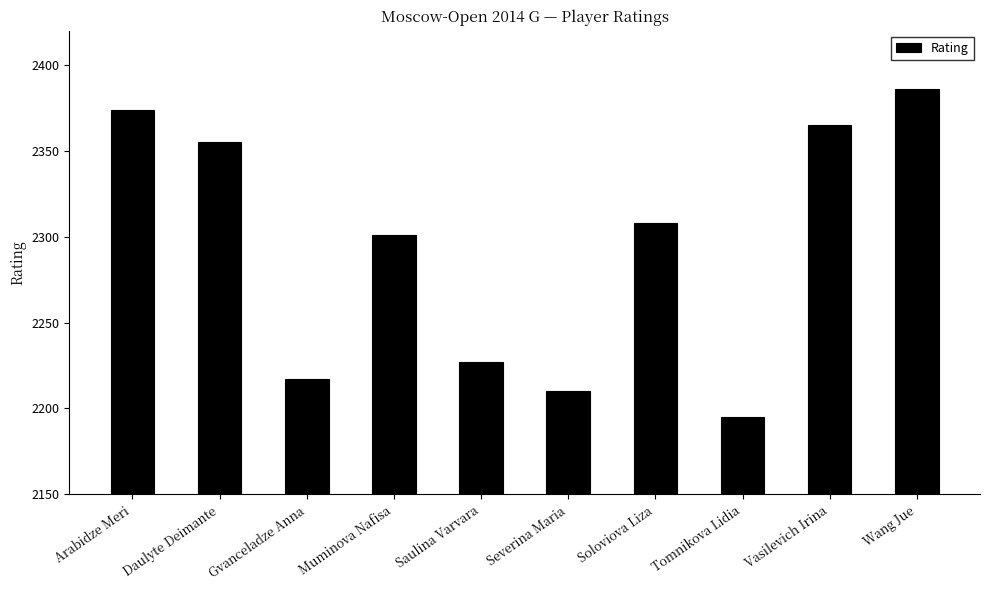

What is the greatest value displayed?

2386